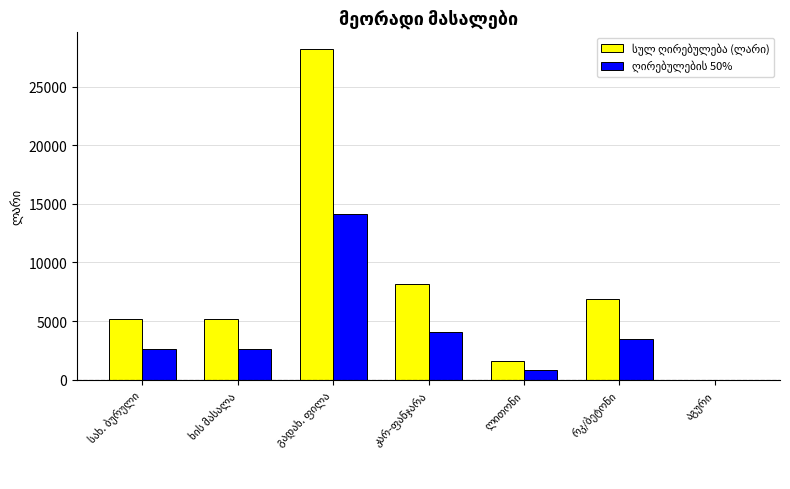

Count the number of data series in this chart.

2